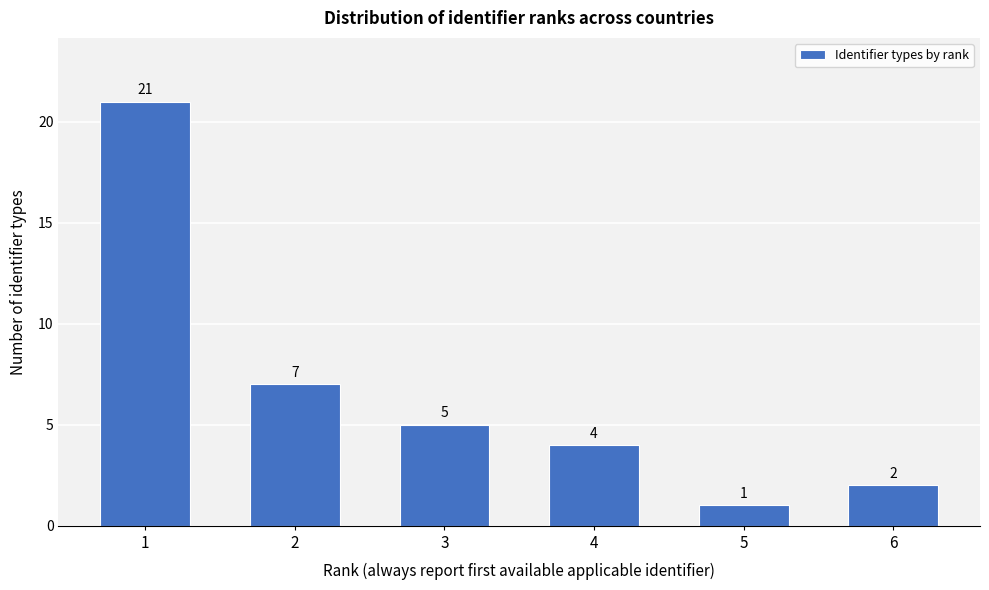

Reading left to right, what are all the values shown in this chart?

1=21	2=7	3=5	4=4	5=1	6=2